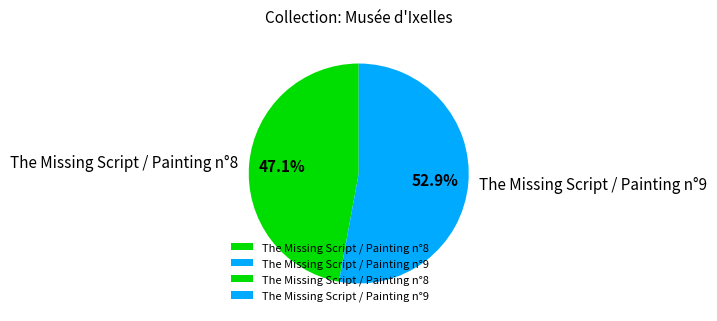

What is the ratio of the value at The Missing Script / Painting n°9 to the value at The Missing Script / Painting n°8?

1.1